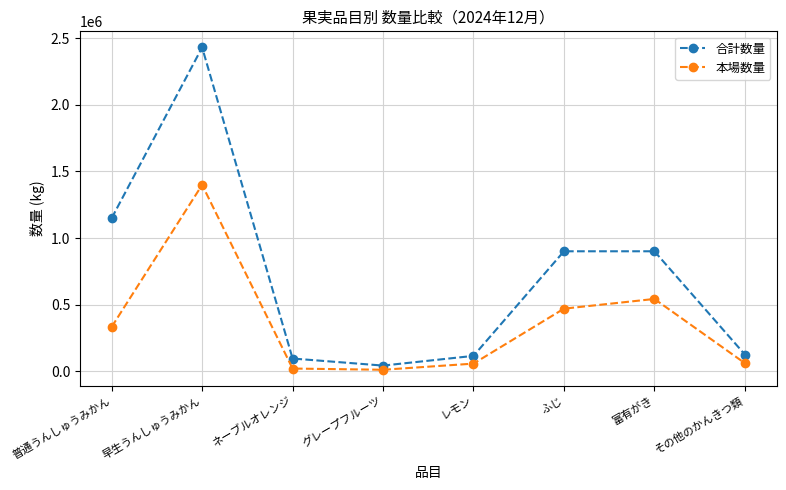

Where is the first local maximum for 本場数量?

早生うんしゅうみかん